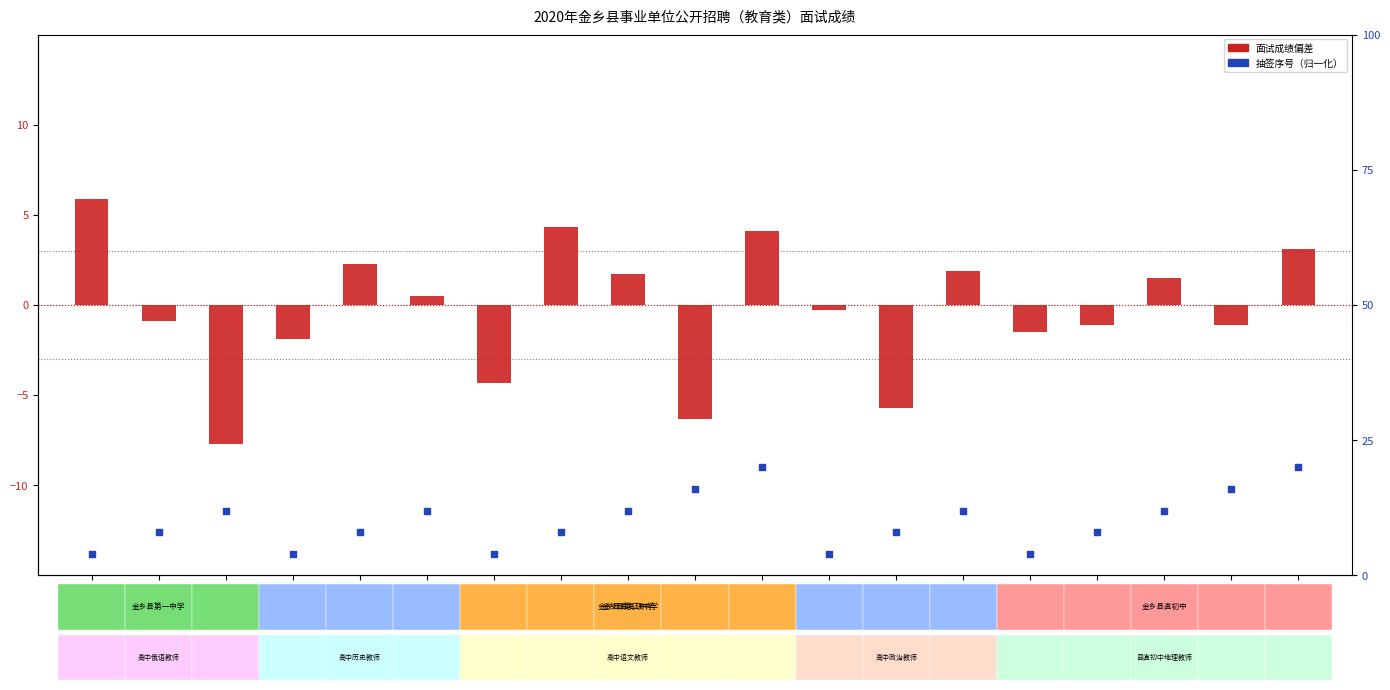

Which series reaches the minimum Y coordinate?

面试成绩偏差